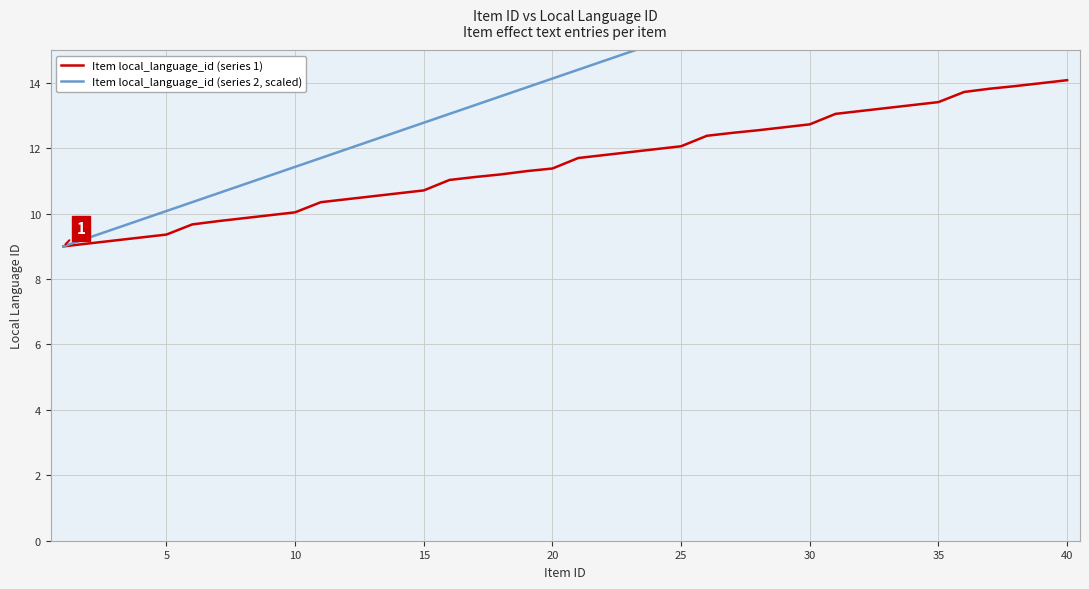

Reading left to right, what are all the values shown in this chart?

Item local_language_id (series 1): 9.0	9.1	9.2	9.3	9.4	9.7	9.8	9.9	9.9	10.0	10.3	10.4	10.5	10.6	10.7	11.0	11.1	11.2	11.3	11.4	11.7	11.8	11.9	12.0	12.1	12.4	12.5	12.6	12.6	12.7	13.1	13.1	13.2	13.3	13.4	13.7	13.8	13.9	14.0	14.1
Item local_language_id (series 2, scaled): 9.0	9.3	9.5	9.8	10.1	10.3	10.6	10.9	11.2	11.4	11.7	12.0	12.2	12.5	12.8	13.1	13.3	13.6	13.9	14.1	14.4	14.7	14.9	15.2	15.5	15.8	16.0	16.3	16.6	16.8	17.1	17.4	17.6	17.9	18.2	18.4	18.7	19.0	19.3	19.5